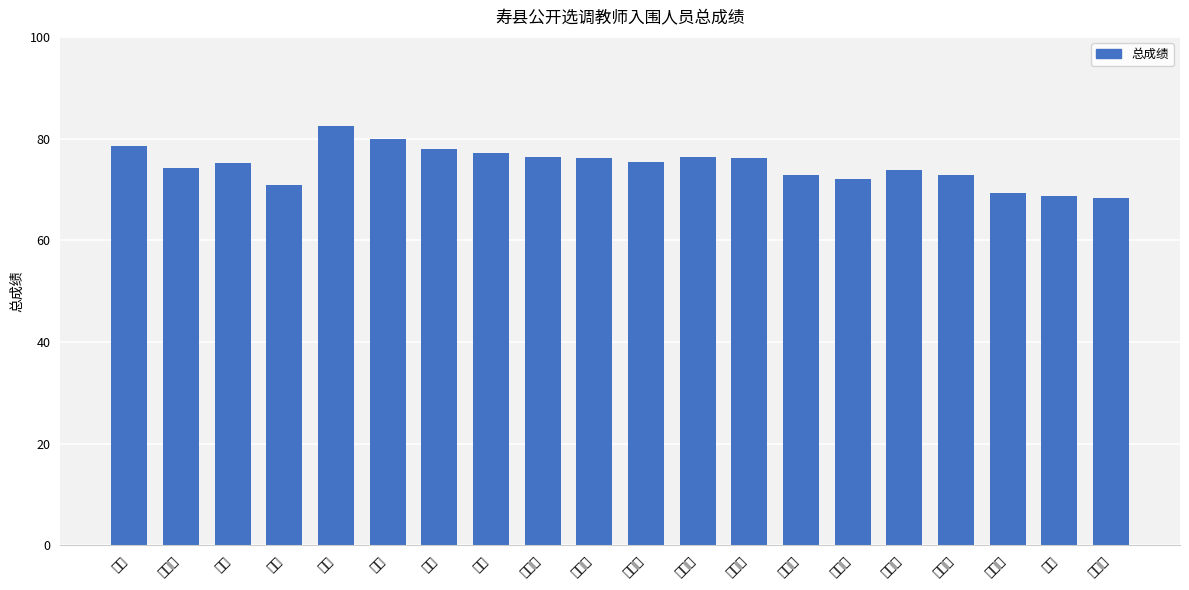

What is the value of the 8th bar from the left?

77.2